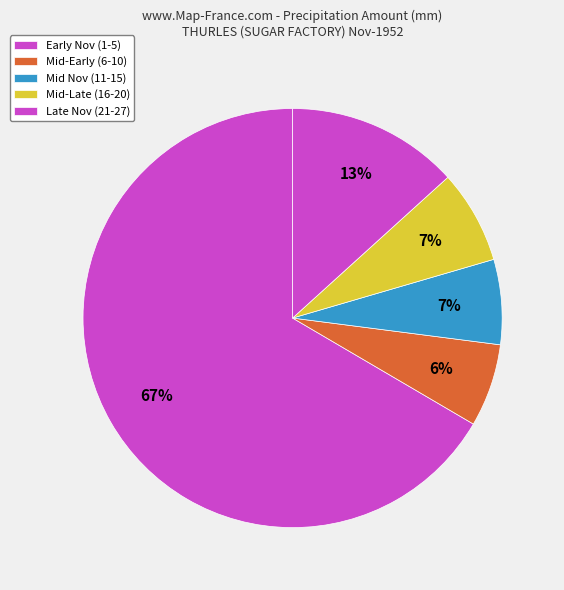

How many slices are in this pie chart?

5